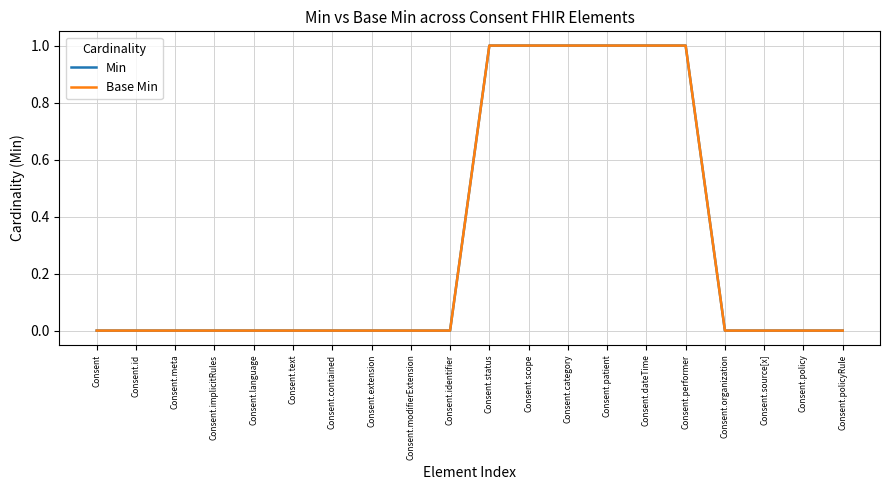

What is the difference between the maximum and minimum values in the Base Min series?

1